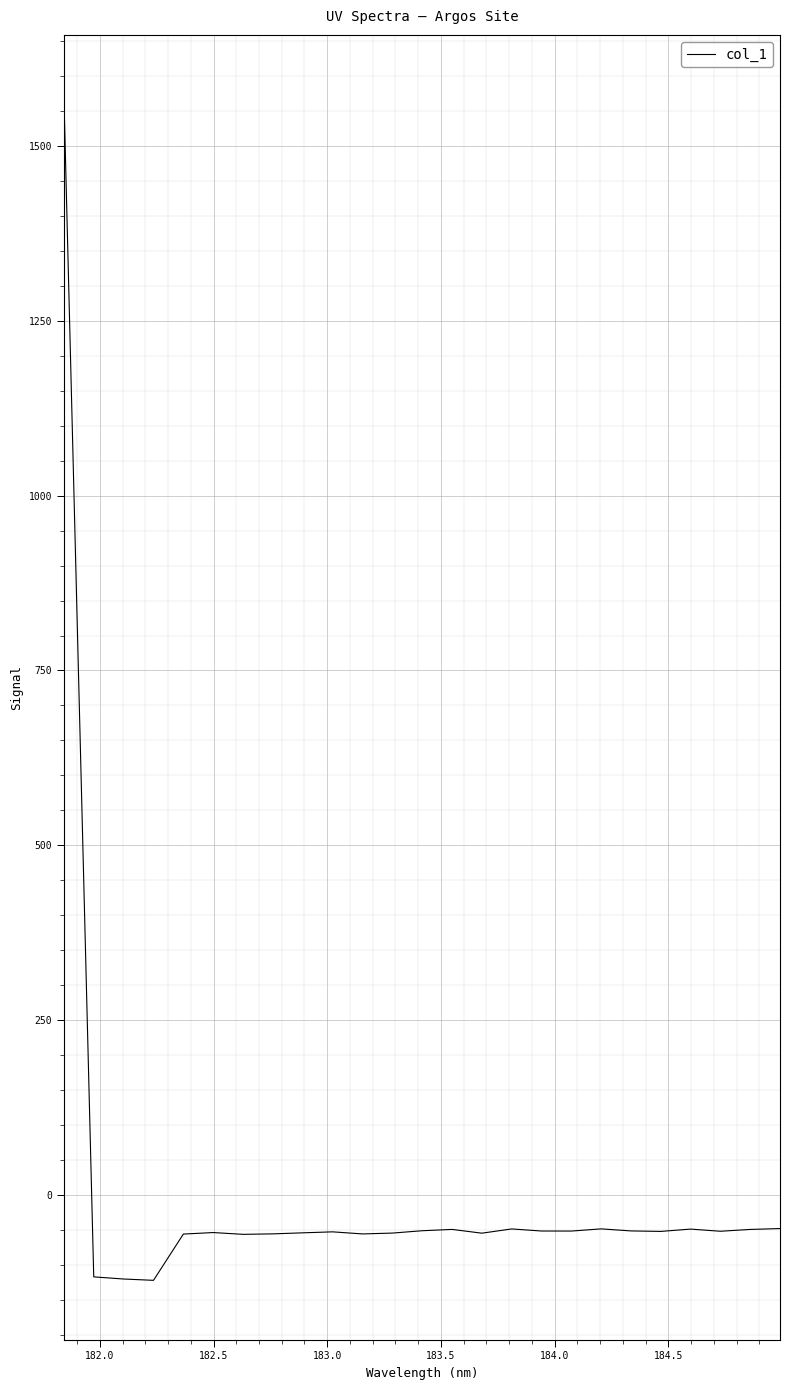

What is the smallest value displayed?

-122.1